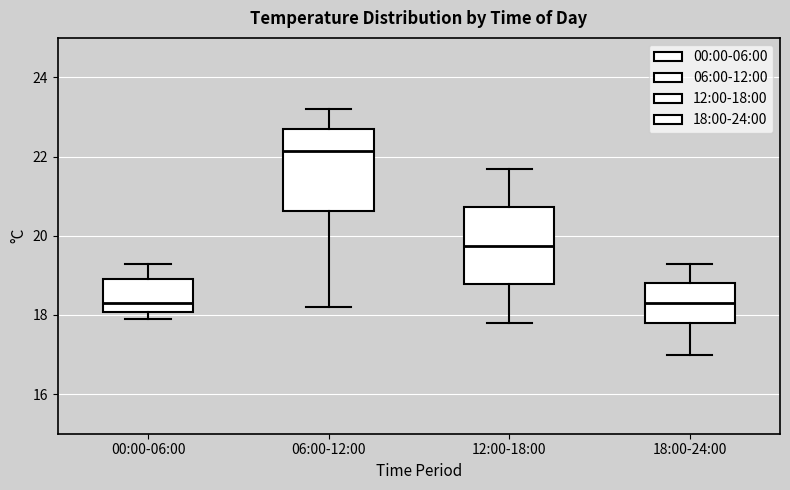

Where does the upper whisker of the box for 12:00-18:00 end on the y-axis? The values are not printed on the chart, so give them approximately, as read against the axis.

21.8